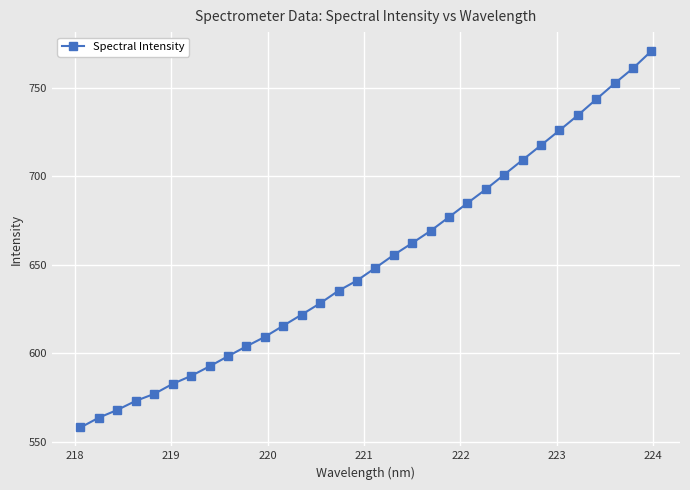

What is the difference between the maximum and second lowest values?

207.2